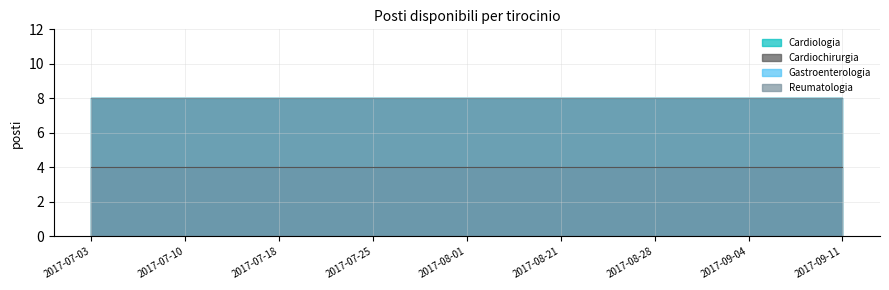

What is the label of the 3rd point from the left?

2017-07-18